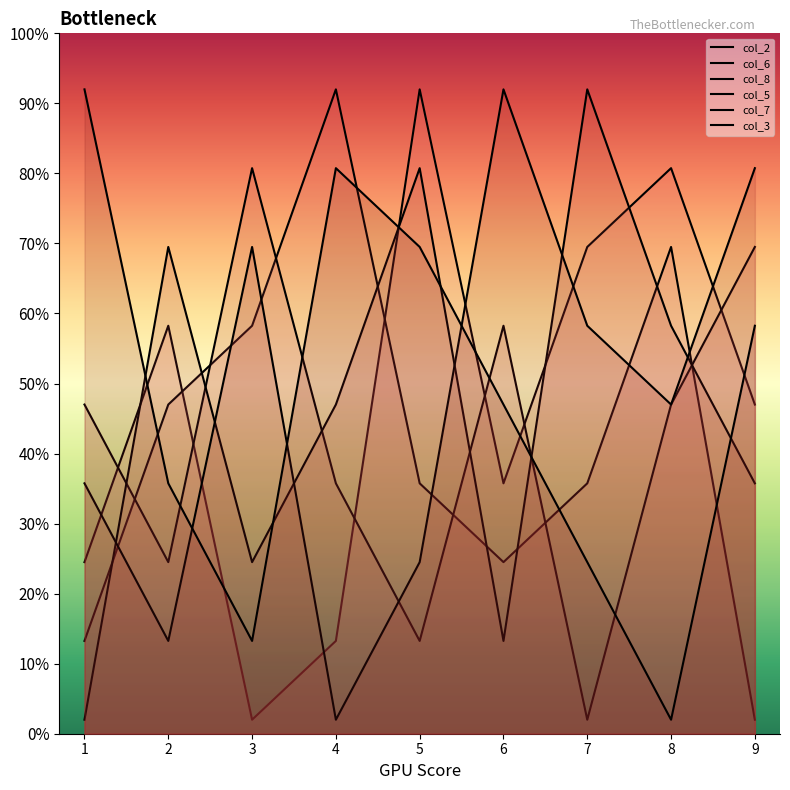

At 6, list the series in order from largest to smallest.

col_7, col_8, col_3, col_2, col_6, col_5